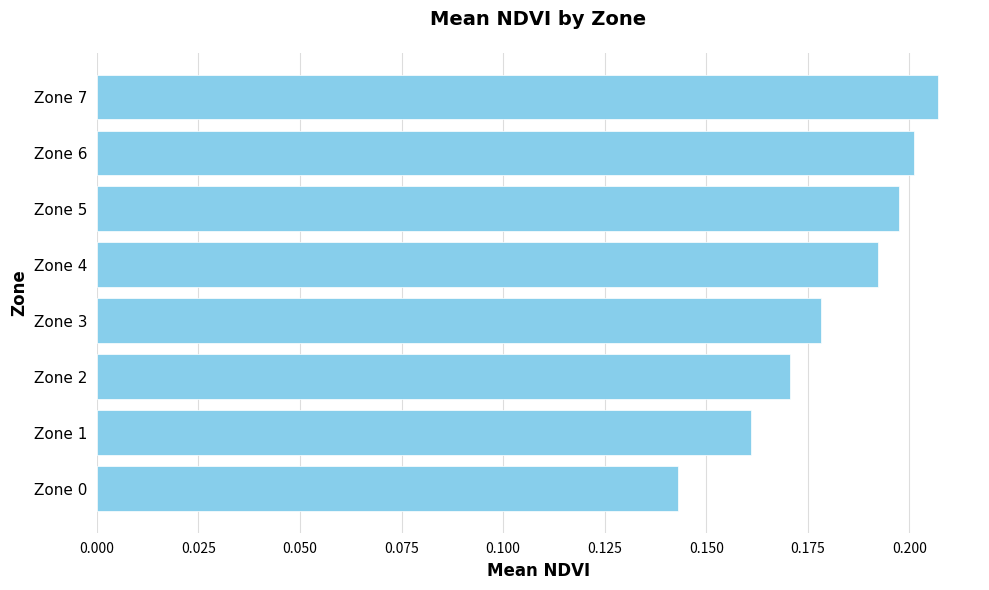

How many categories are shown in the chart?

8